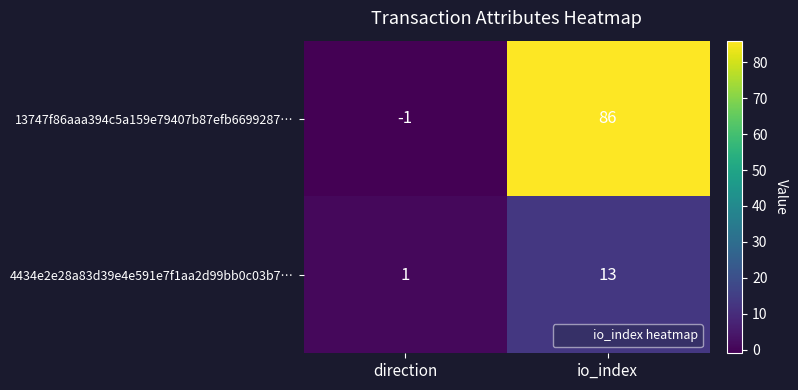

True or false: 4434e2e28a83d39e4e591e7f1aa2d99bb0c03b7… has a value of 13 at io_index.

True